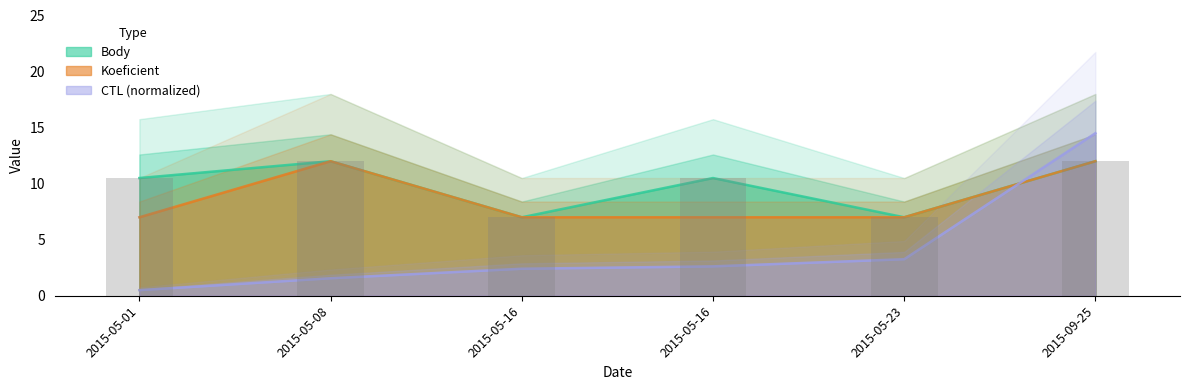

Reading right to left, list all the values displayed in this chart.

Body: 12.0	7.0	10.5	7.0	12.0	10.5
Koeficient: 12.0	7.0	7.0	7.0	12.0	7.0
CTL_scaled: 14.5	3.3	2.6	2.4	1.6	0.5